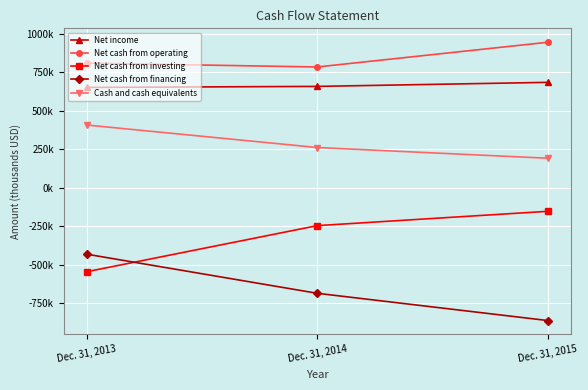

What are all the series names shown in the legend?

Net income, Net cash from operating, Net cash from investing, Net cash from financing, Cash and cash equivalents